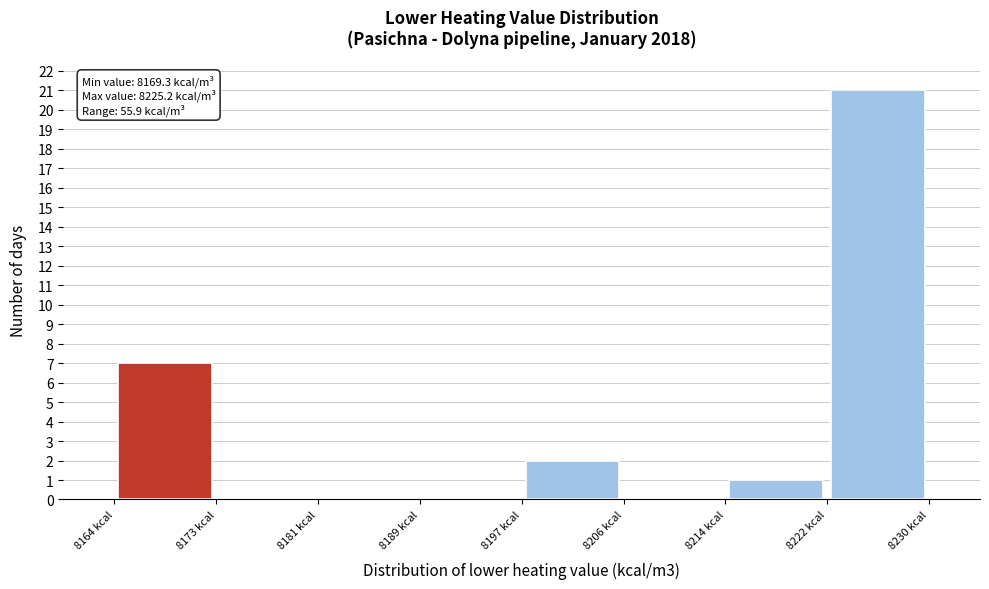

Over which range of the x-axis is the bar tallest?

8222 to 8230